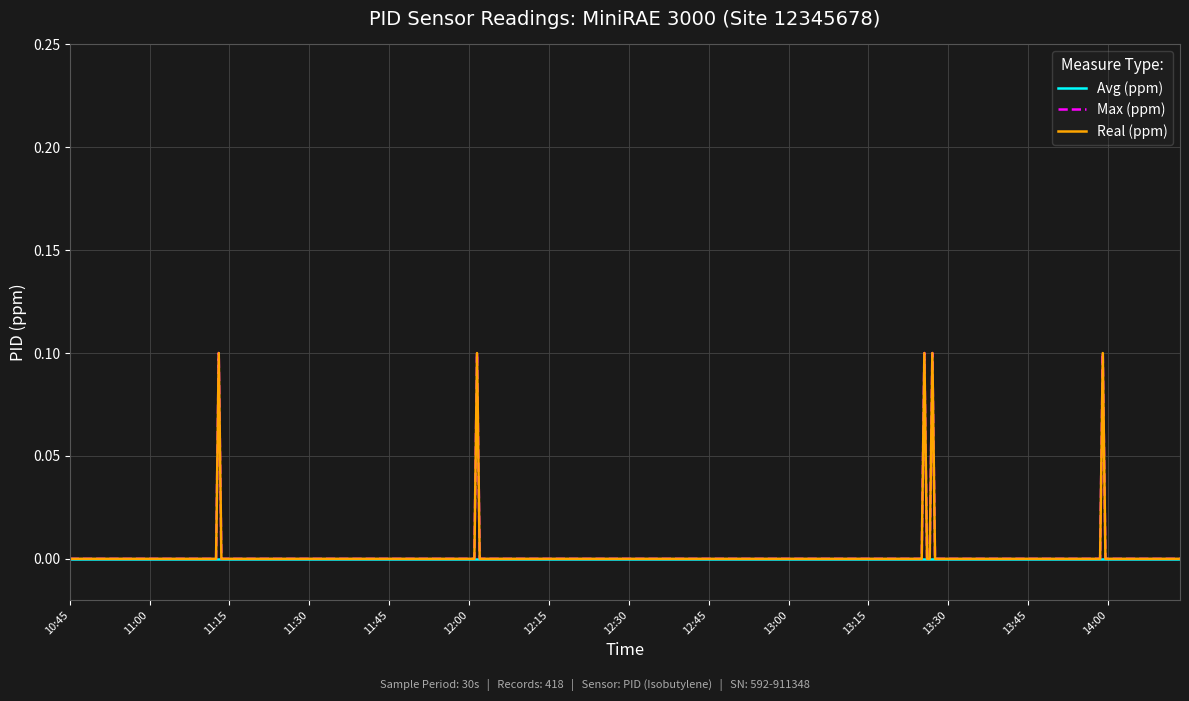

Which series has the widest spread of values?

Max (ppm)